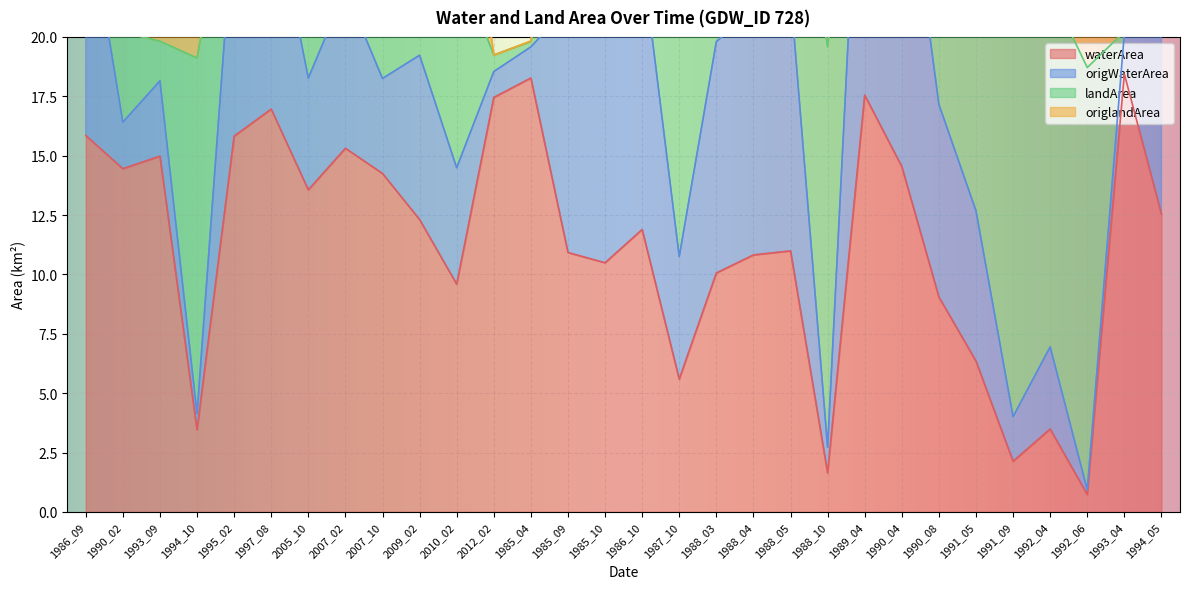

Which category has the lowest value in the waterArea series?

1992_06